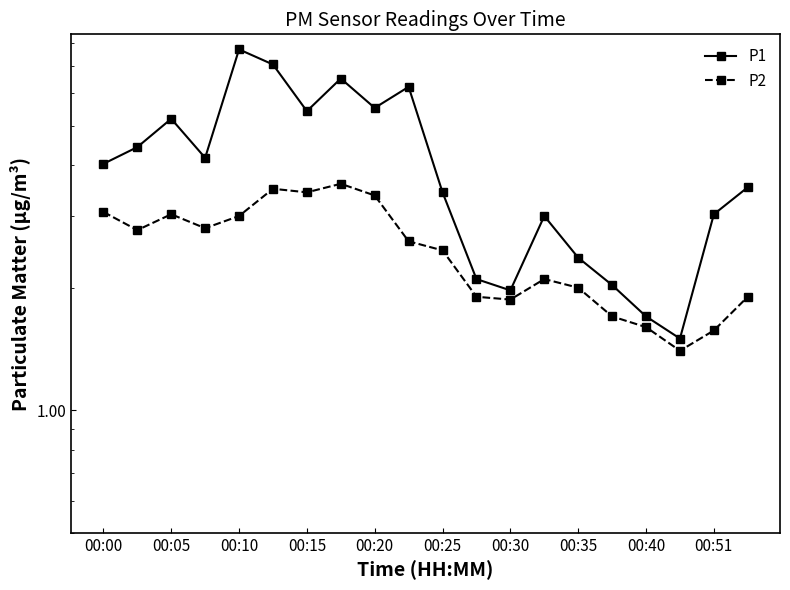

What are all the series names shown in the legend?

P1, P2